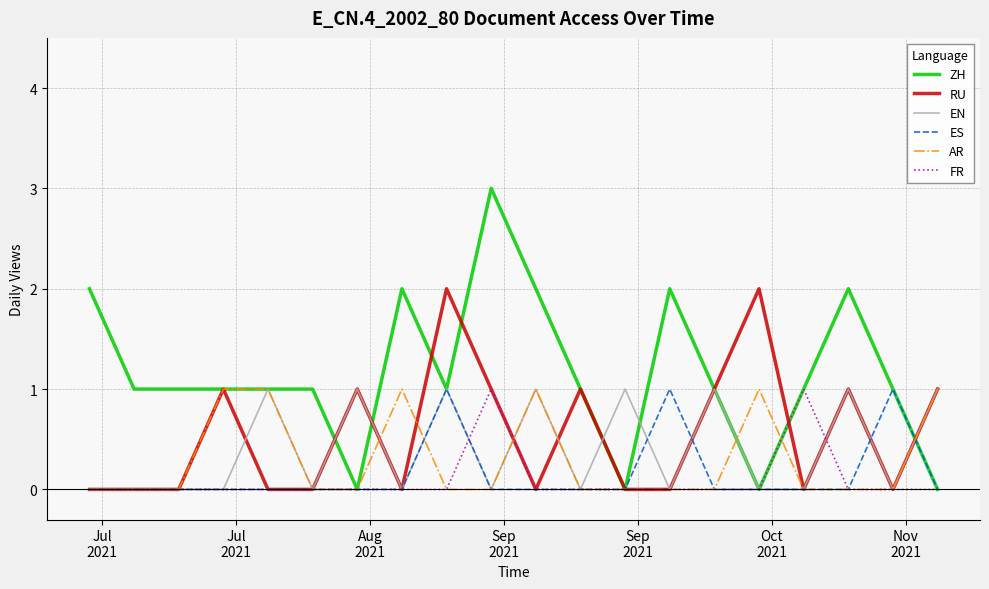

Which series has the largest total across all categories?

ZH